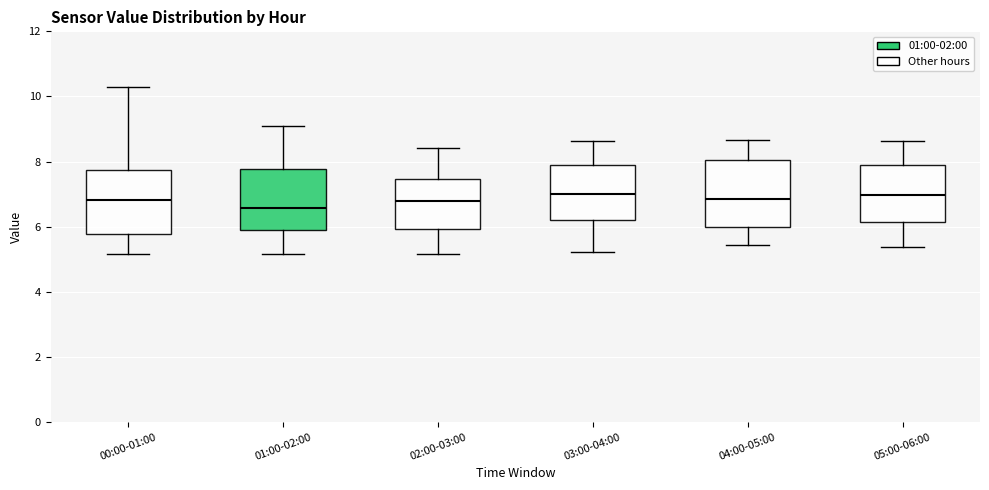

Reading left to right, transcribe this box plot: for each box, give where its median line is, the range the box spans, and where its two whiskers end, as read against the y-axis. The values are not printed on the chart, so give them approximately, as read against the axis.

00:00-01:00: median 6.8, box 5.8 to 7.8, whiskers 5.2 to 10.4
01:00-02:00: median 6.6, box 5.8 to 7.8, whiskers 5.2 to 9.2
02:00-03:00: median 6.8, box 6.0 to 7.4, whiskers 5.2 to 8.4
03:00-04:00: median 7.0, box 6.2 to 7.8, whiskers 5.2 to 8.6
04:00-05:00: median 6.8, box 6.0 to 8.0, whiskers 5.4 to 8.6
05:00-06:00: median 7.0, box 6.2 to 7.8, whiskers 5.4 to 8.6